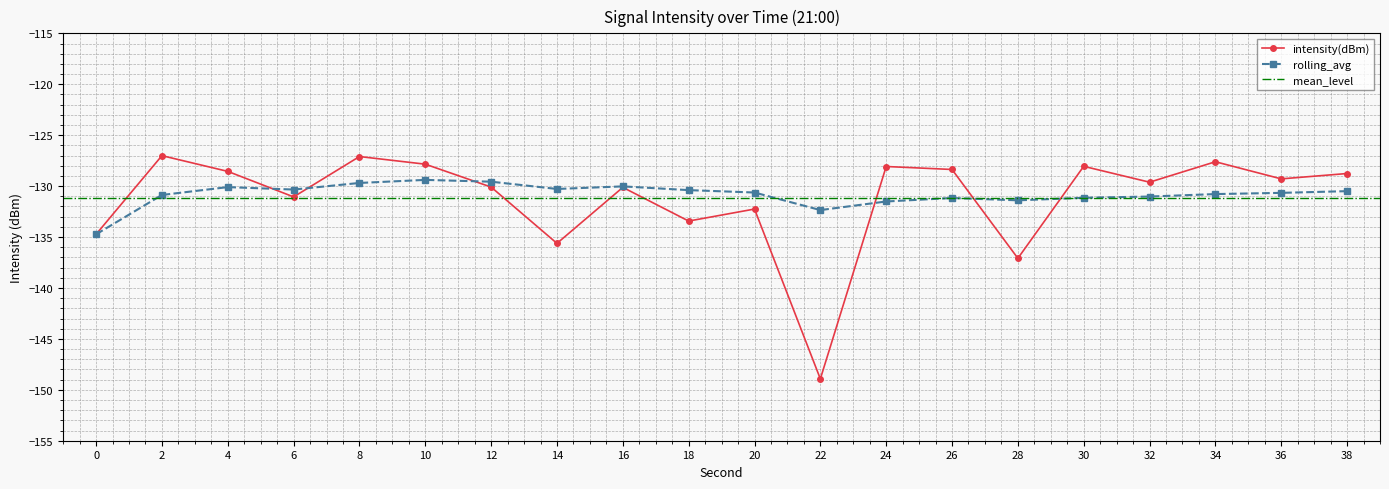

At which label is rolling_avg closest to -132?

22